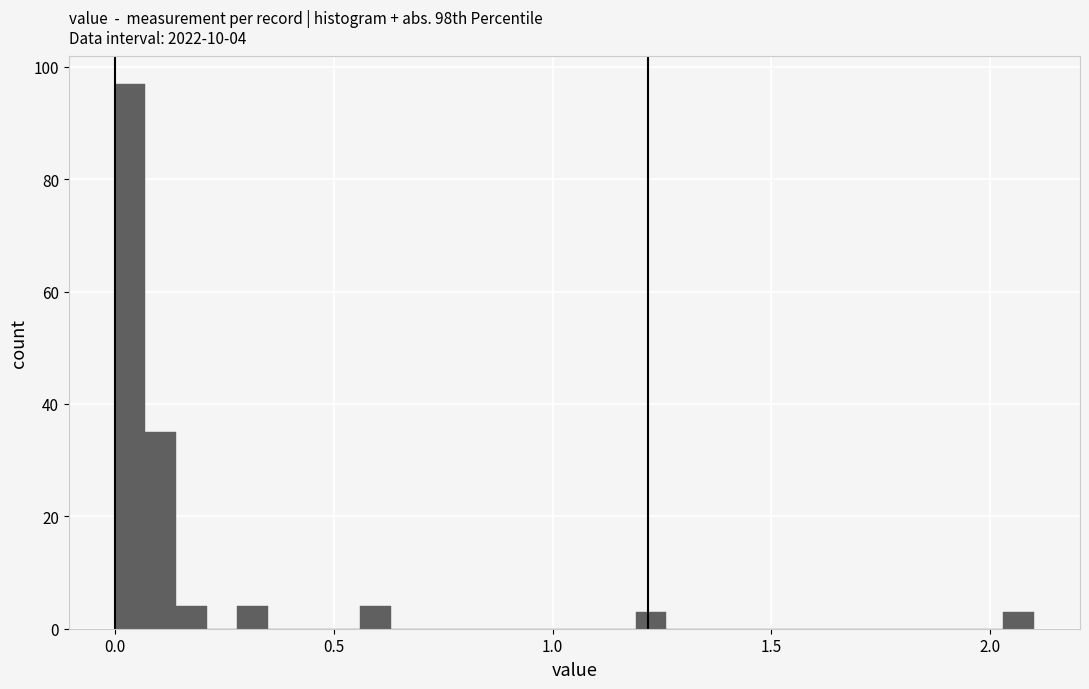

Around what value on the x-axis is the tallest bar? Give the approximate position of its centre, as read against the axis.

0.05